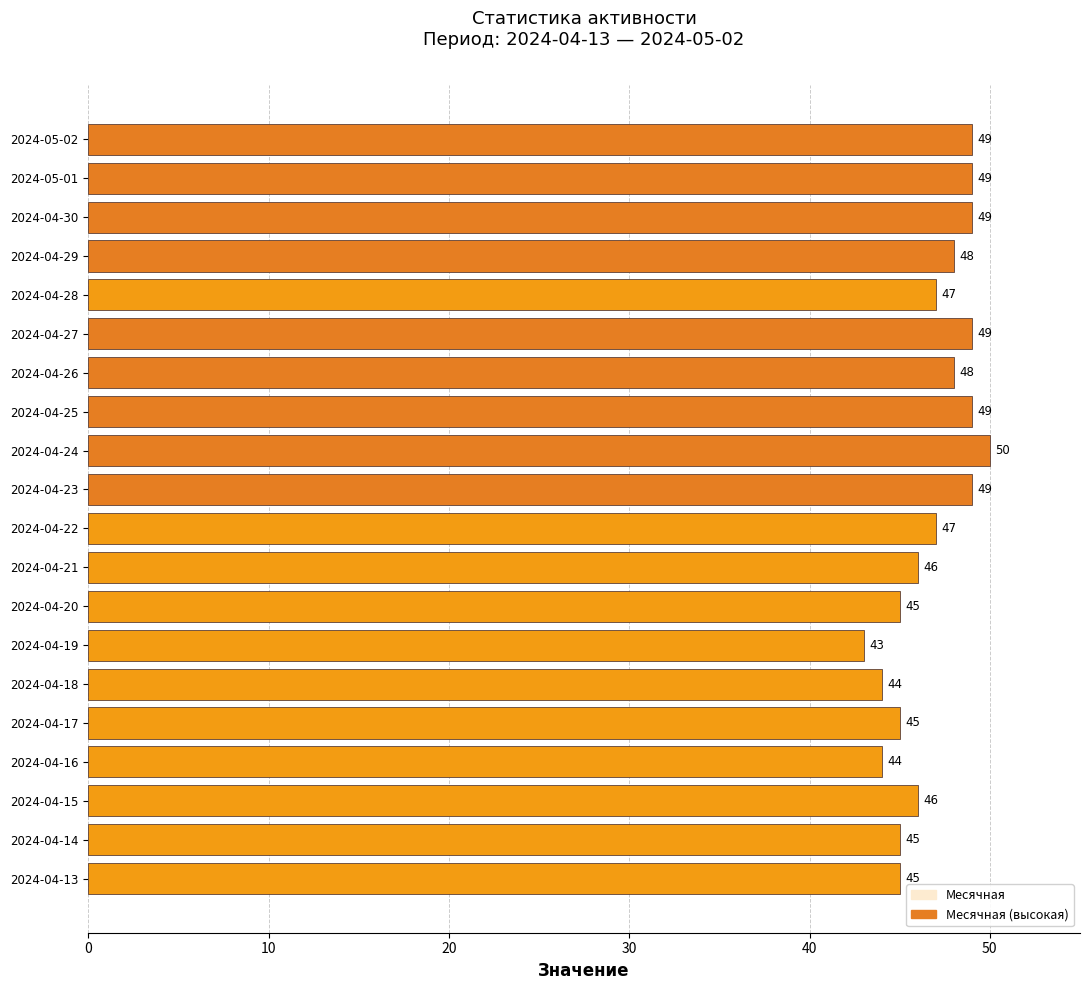

What is the approximate value at 2024-04-19?

43